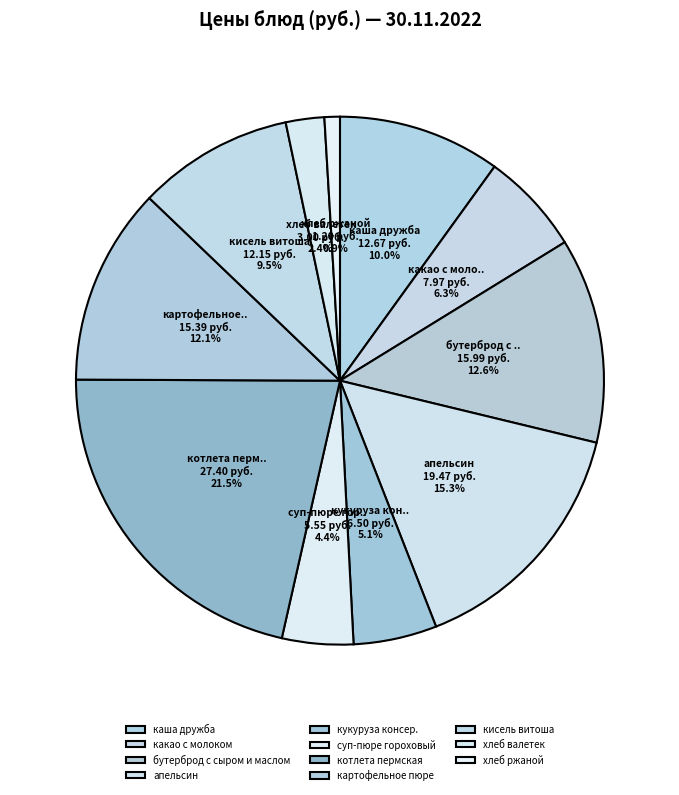

How much of the chart is everything except бутерброд с сыром и маслом?

87.4%